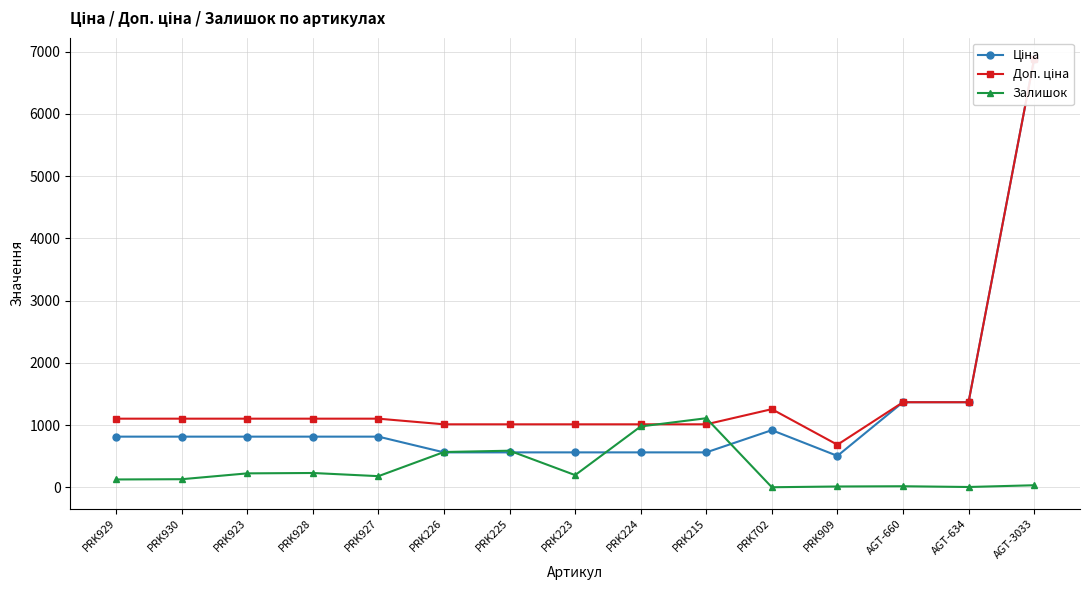

Where do Залишок and Ціна first cross each other?

PRK927 and PRK226